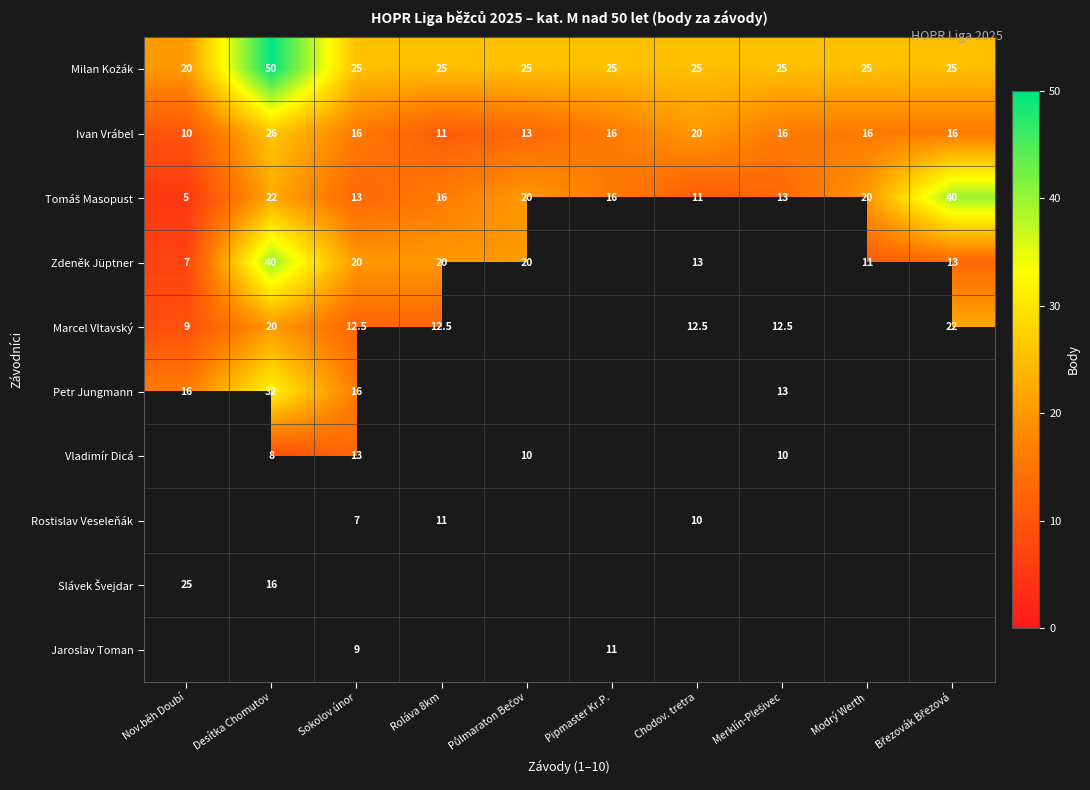

Between Nov.běh Doubí and Roláva 8km, which is larger?

Roláva 8km